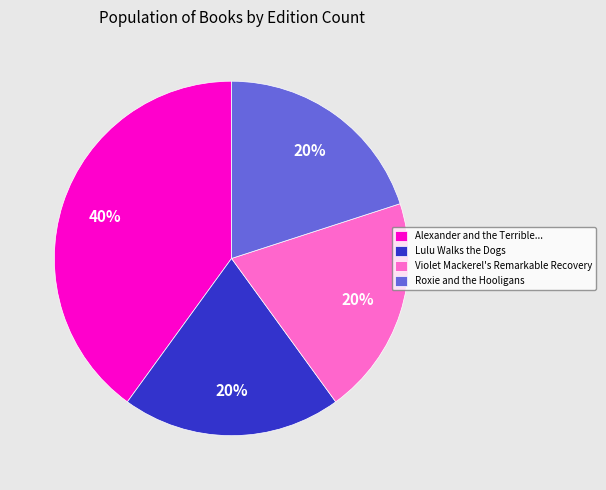

How many segments does this pie chart have?

4